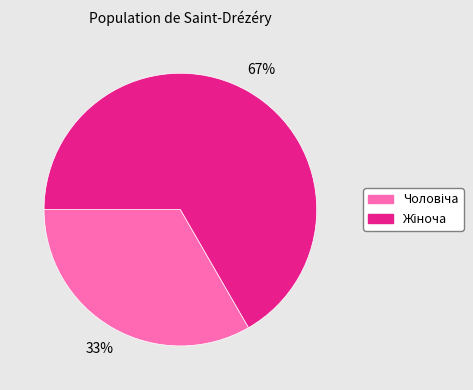

To the nearest percent, what is the average slice percentage?

50%